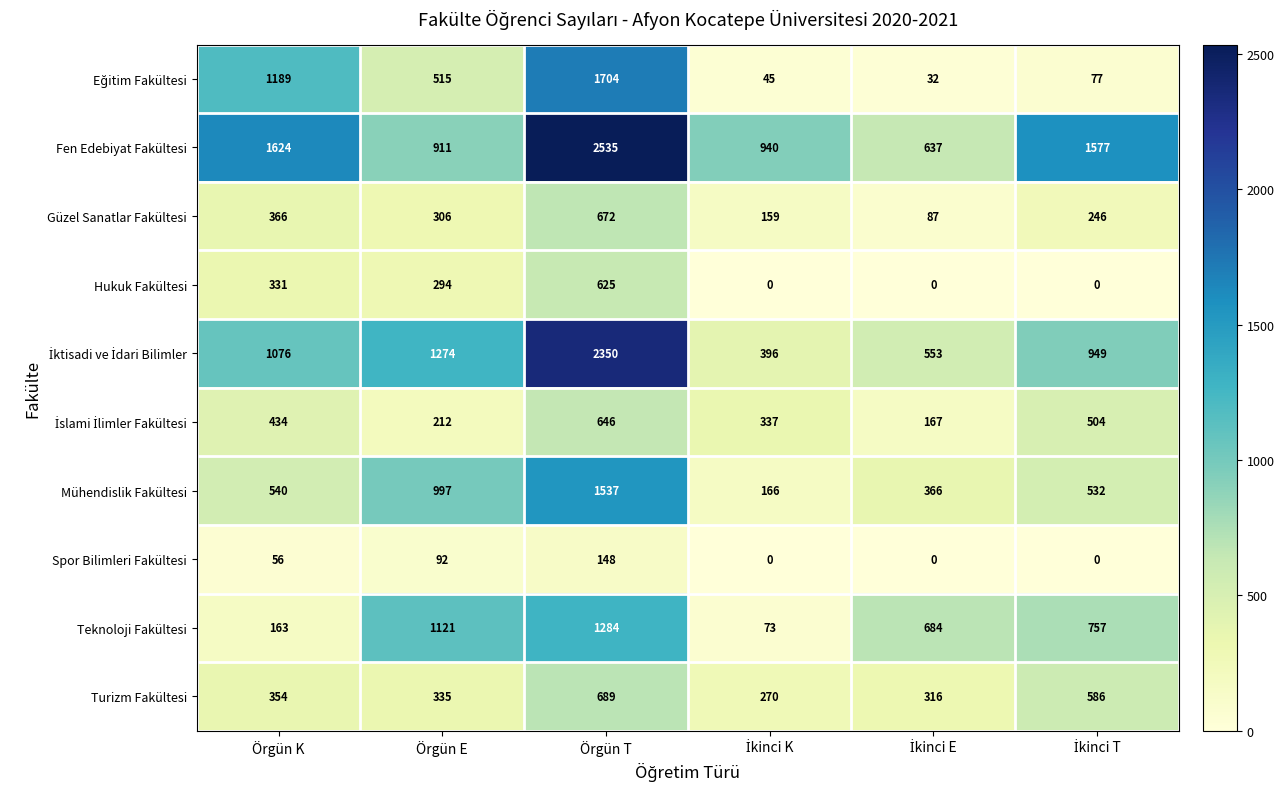

What is the difference between the Mühendislik Fakültesi values at Örgün E and Örgün K?

457